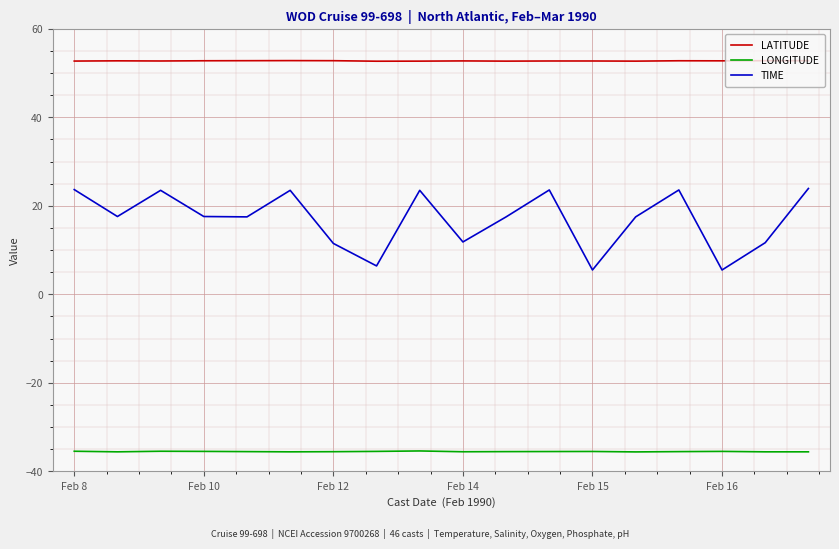

What are all the series names shown in the legend?

LATITUDE, LONGITUDE, TIME